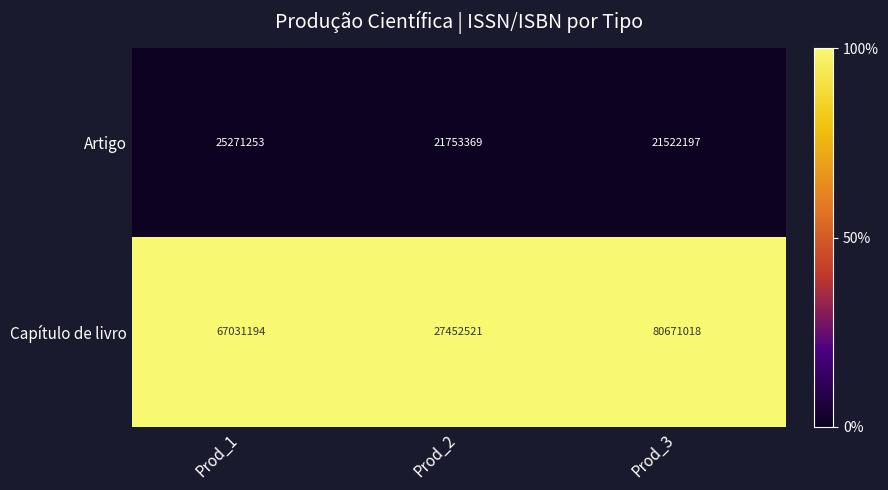

Which label corresponds to the largest value in the chart?

Prod_3